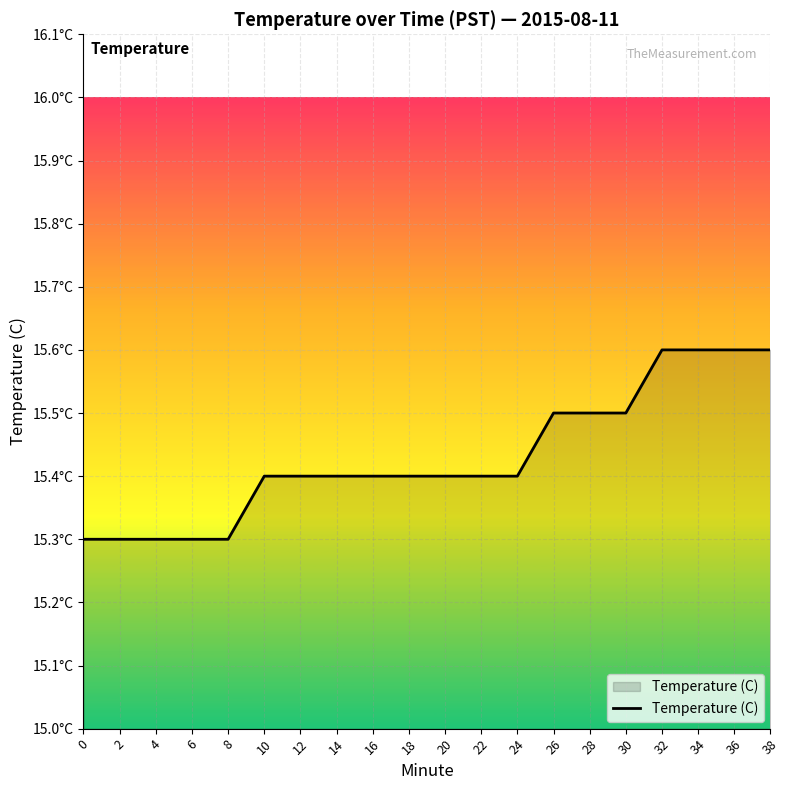

How many lines are shown in the chart?

1